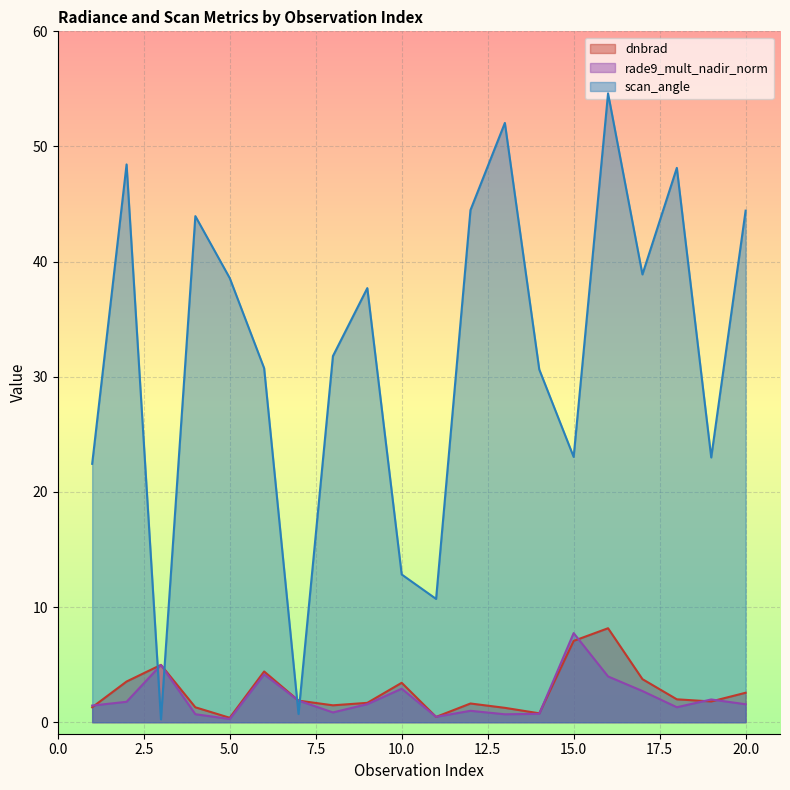

What is the minimum value shown in the chart?

0.2